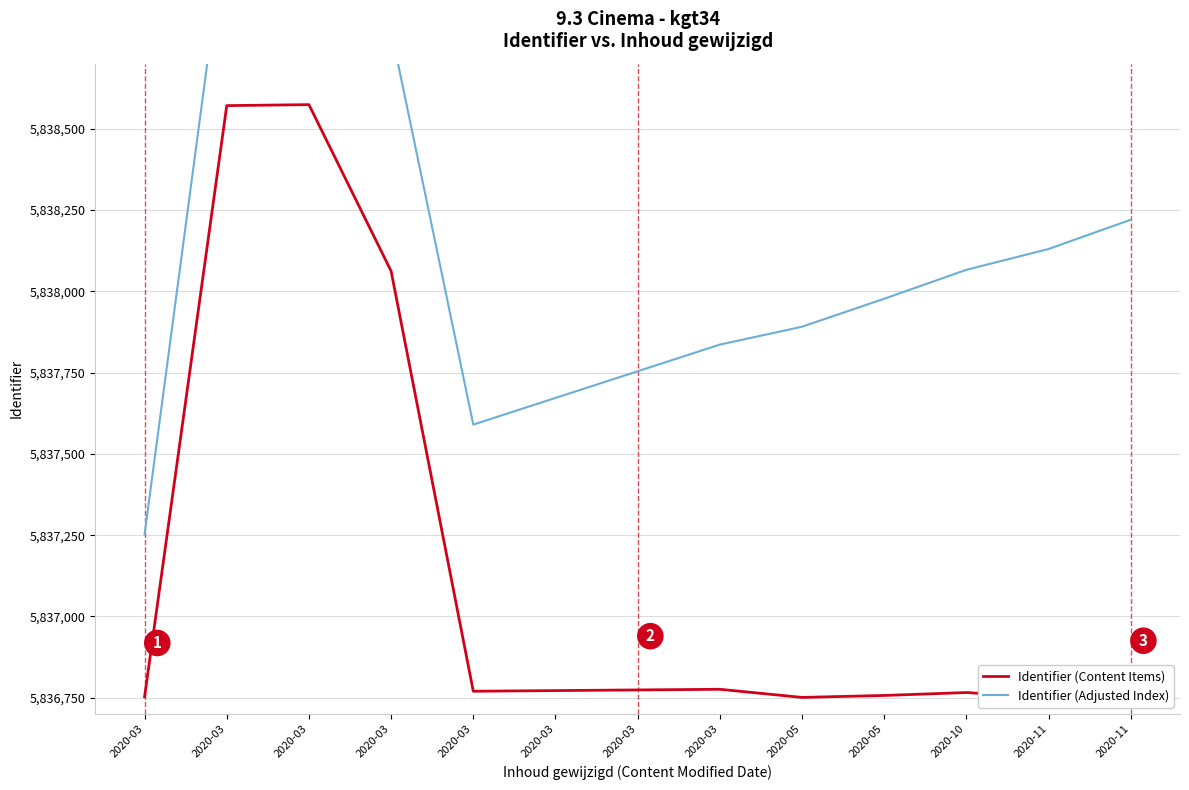

What is the maximum value shown in the chart?

5839234